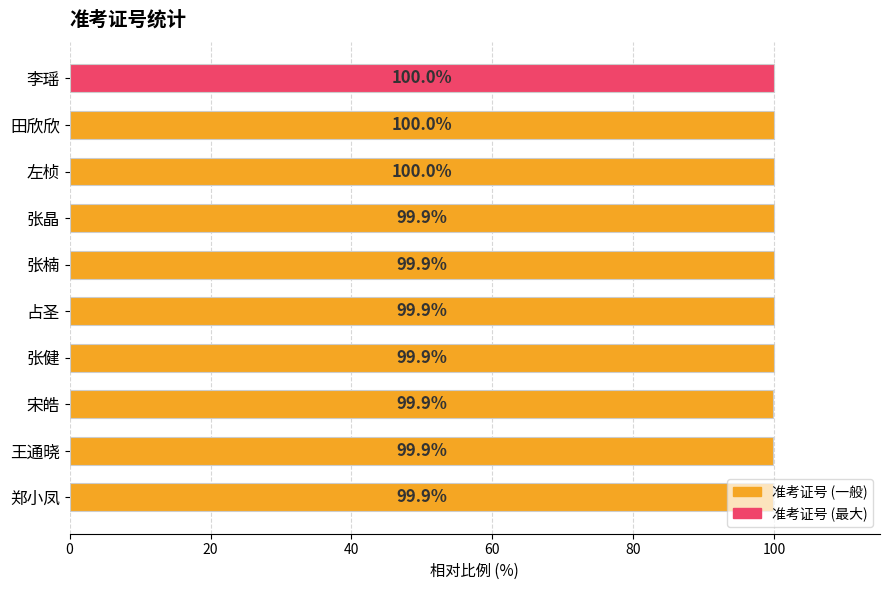

How many bars are there in total?

10